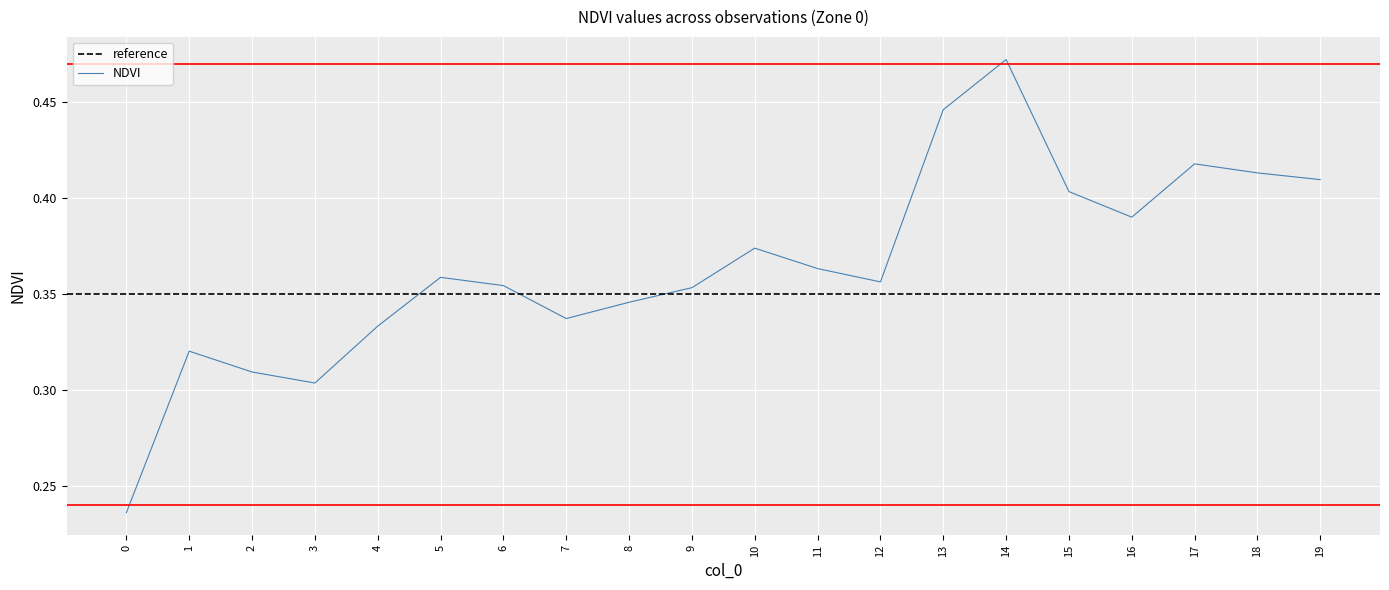

How many points are higher than both their immediate neighbors (excluding endpoints)?

5